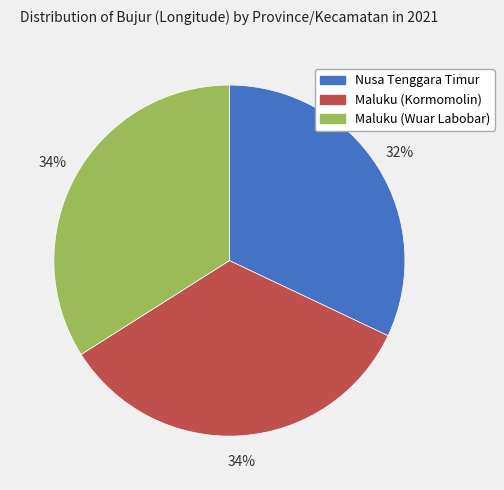

The Maluku (Wuar Labobar) slice represents 34% of the pie. True or false?

True